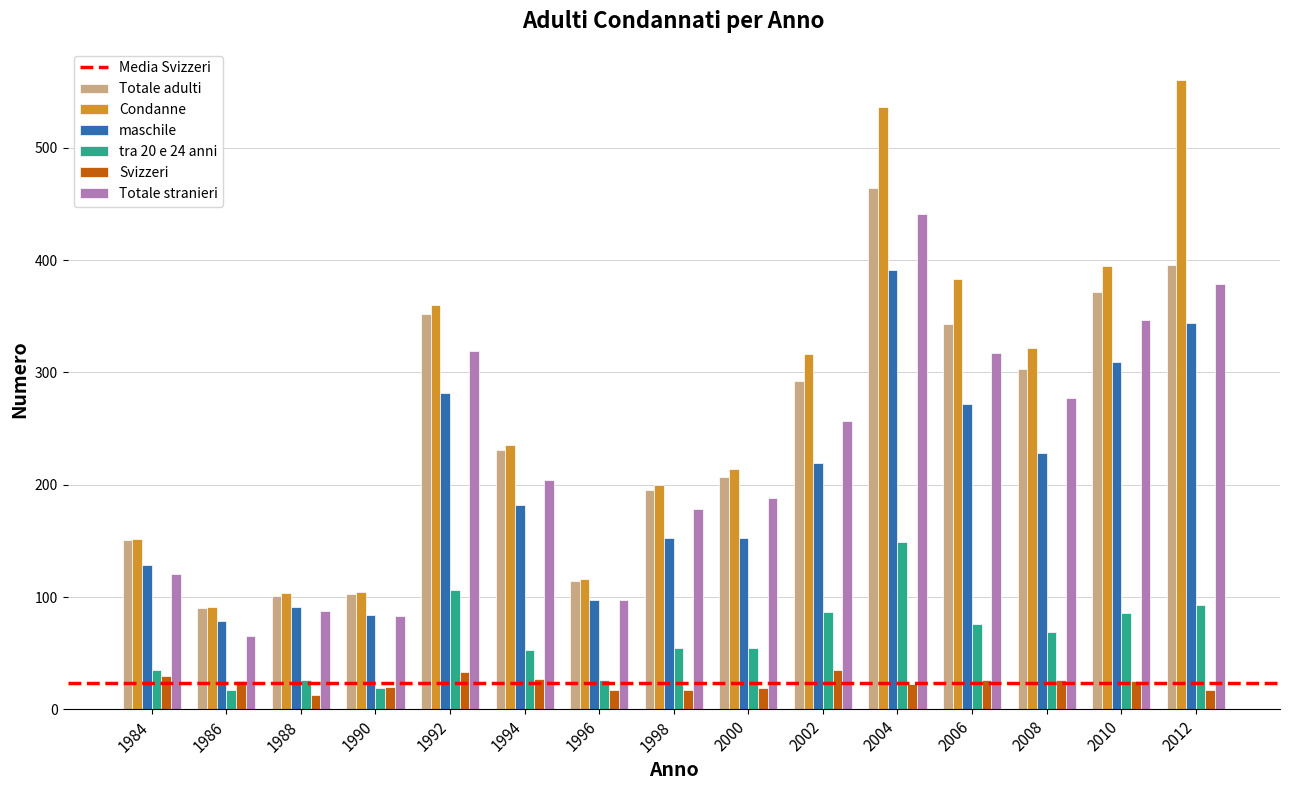

What is the difference between the highest and lowest values at 1994?

208